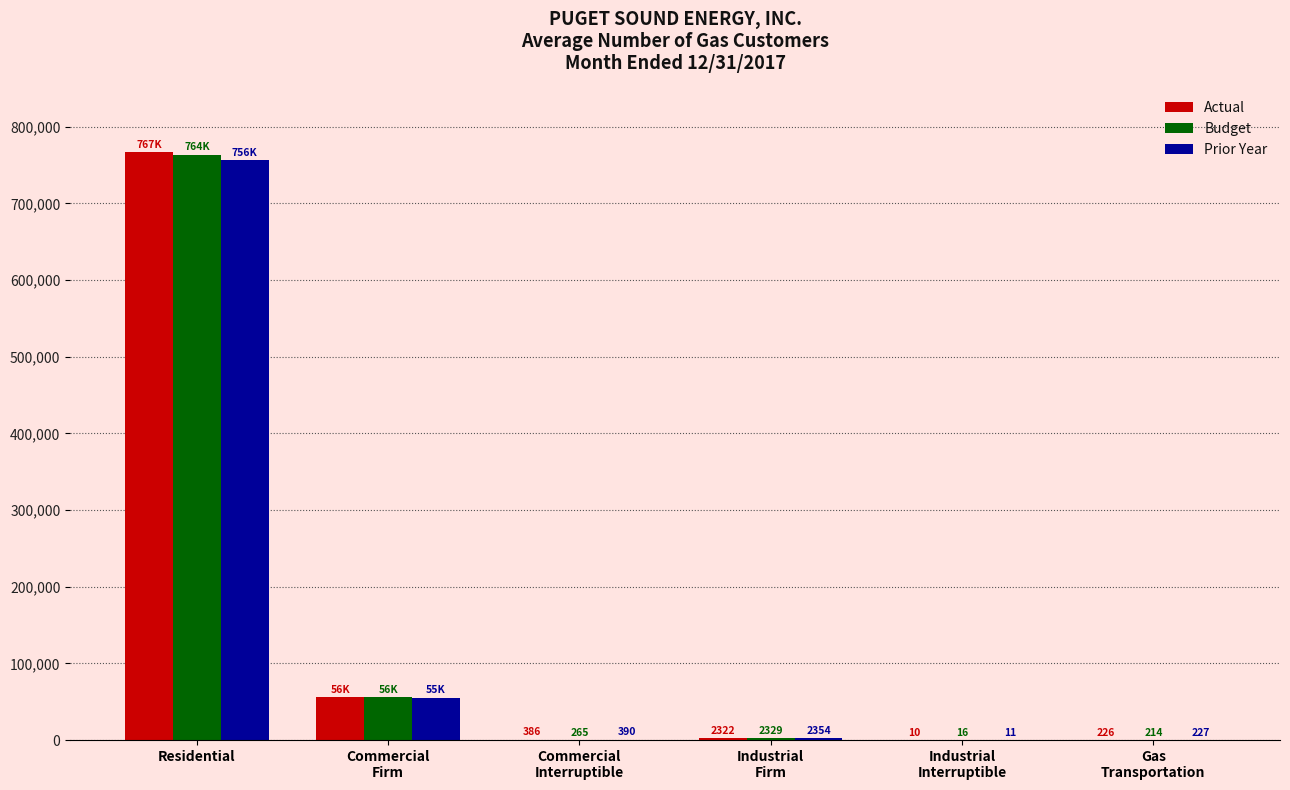

Reading left to right, extract all data points from this chart.

Actual: Residential=767045	Commercial
Firm=55610	Commercial
Interruptible=386	Industrial
Firm=2322	Industrial
Interruptible=10	Gas
Transportation=226
Budget: Residential=763604	Commercial
Firm=55958	Commercial
Interruptible=265	Industrial
Firm=2329	Industrial
Interruptible=16	Gas
Transportation=214
Prior Year: Residential=756330	Commercial
Firm=55281	Commercial
Interruptible=390	Industrial
Firm=2354	Industrial
Interruptible=11	Gas
Transportation=227